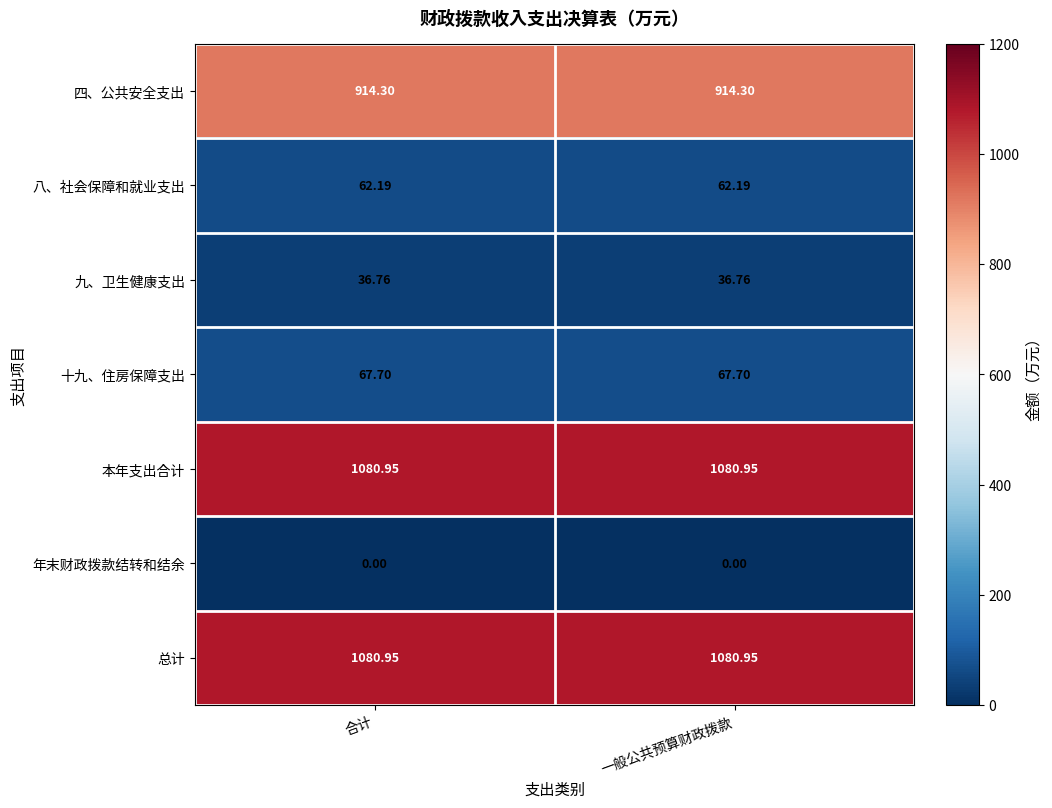

Is the value of 年末财政拨款结转和结余 at 一般公共预算财政拨款 greater than the value of 八、社会保障和就业支出 at 合计?

No